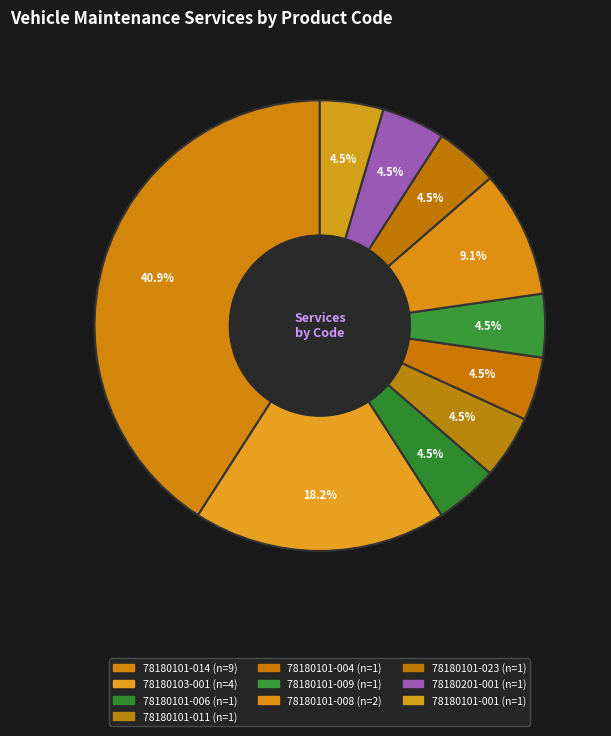

Does any single category account for the majority?

No